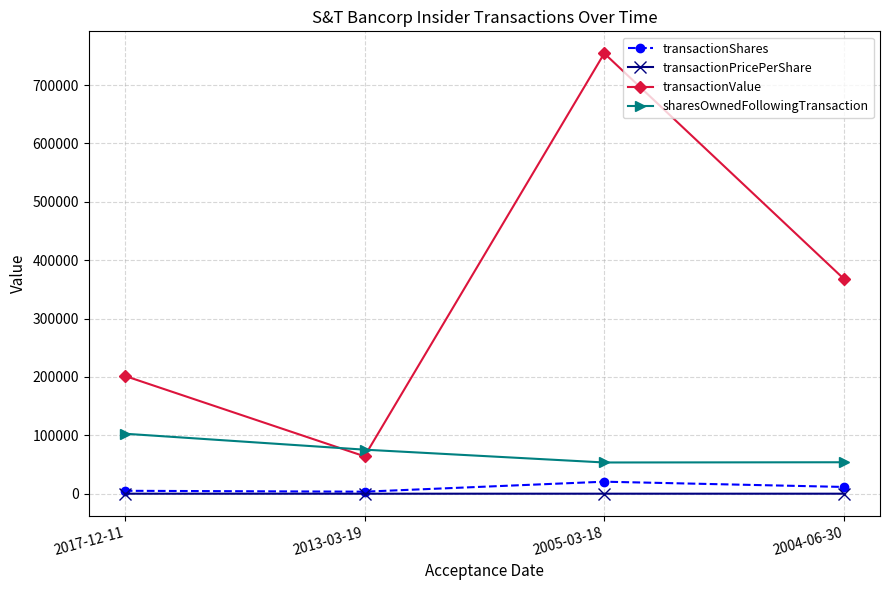

Is it true that transactionPricePerShare equals 31.7 at 2004-06-30?

True